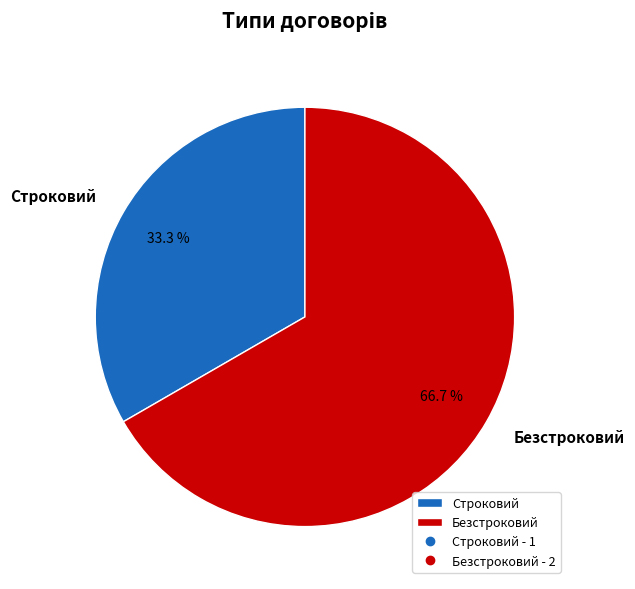

Combined, do Безстроковий and Строковий account for over 50%?

Yes